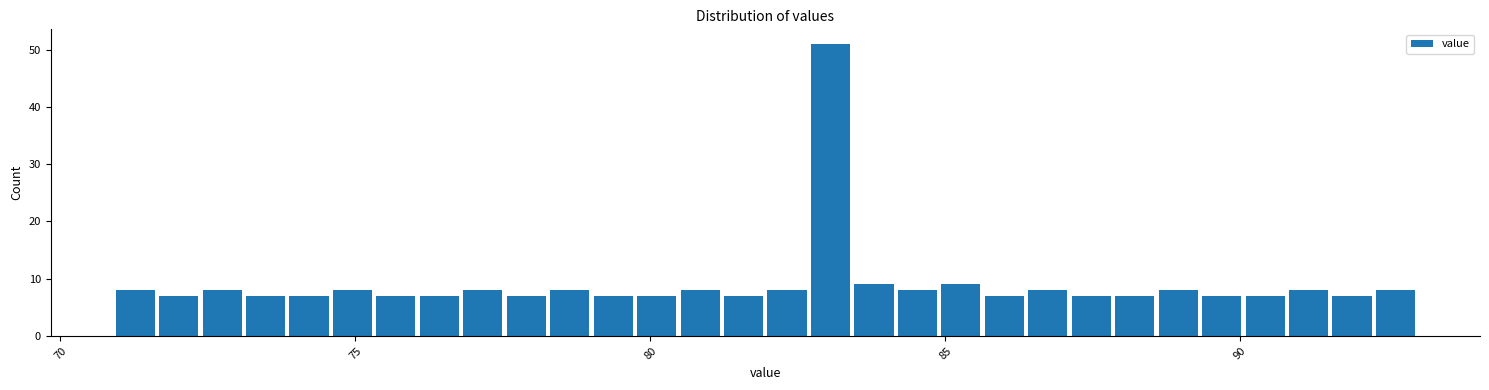

Read against the x-axis, roughly where is the centre of the tallest bar?

83.0